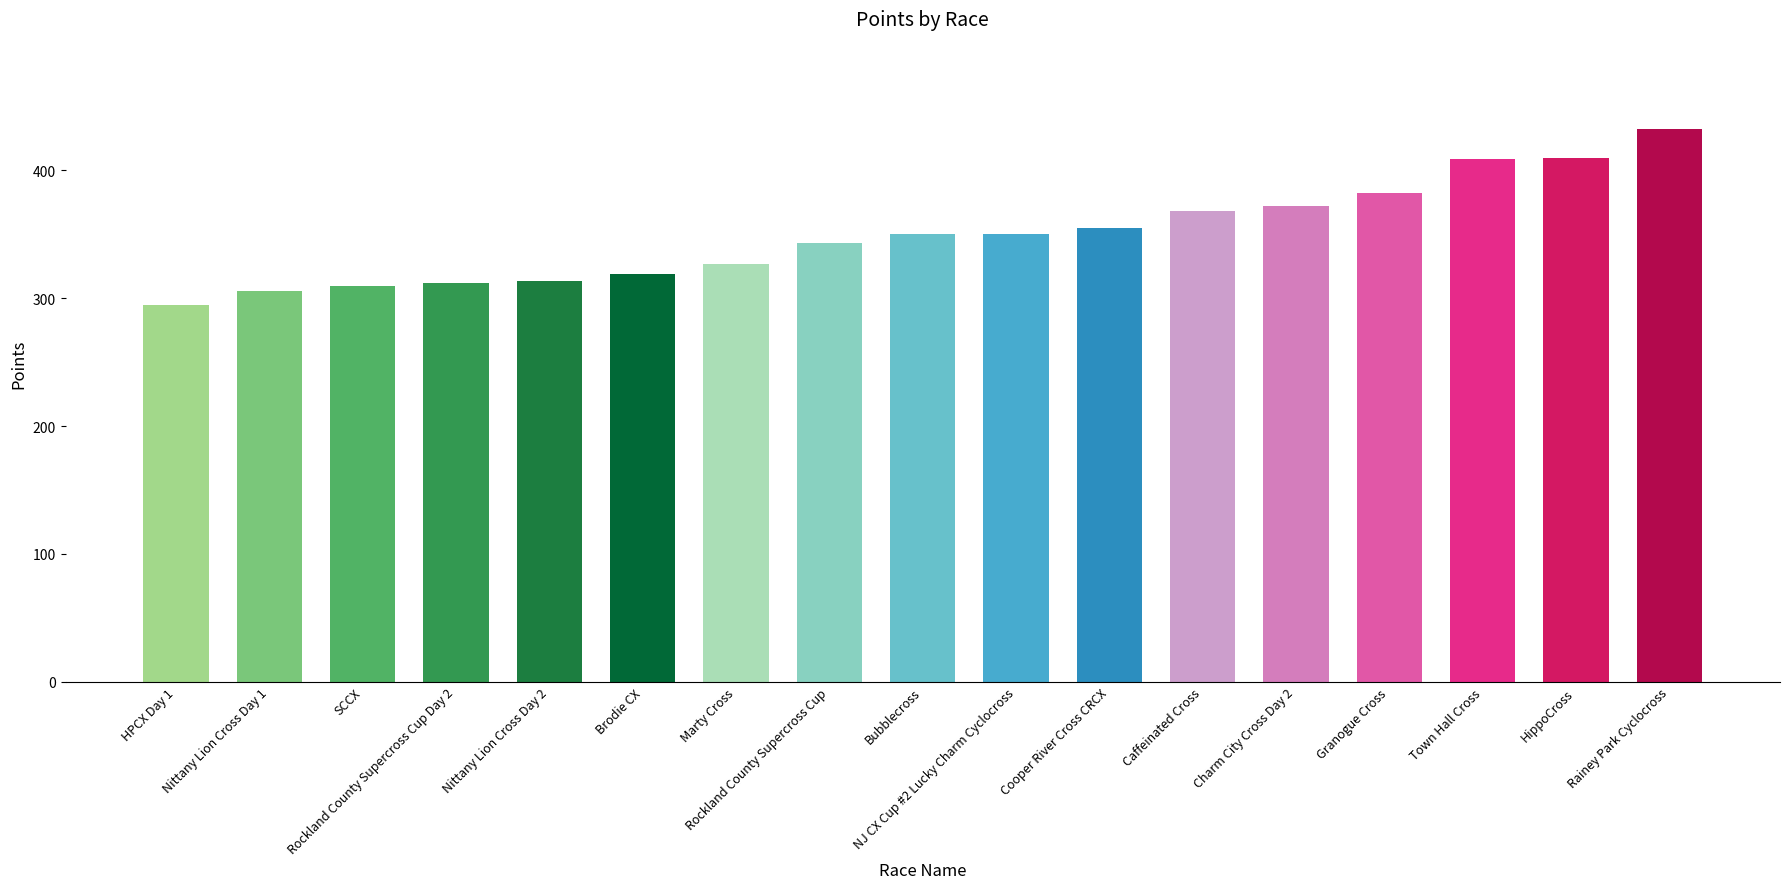

What is the maximum value shown in the chart?

432.6